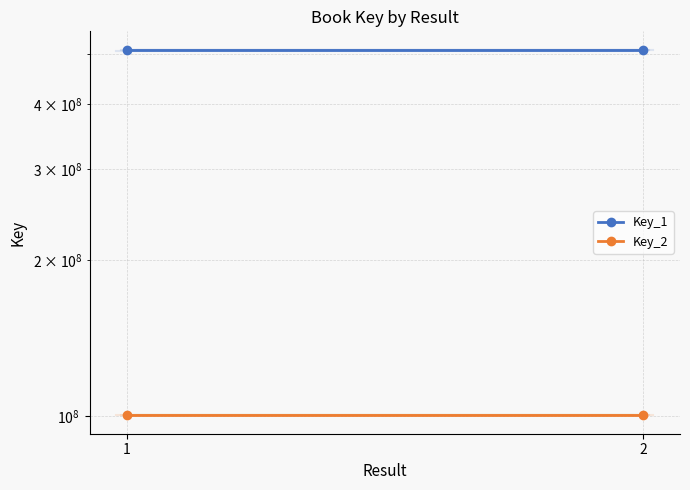

Reading right to left, transcribe all the data shown in this chart.

Key_1: 509274473	509274473
Key_2: 100424480	100424480